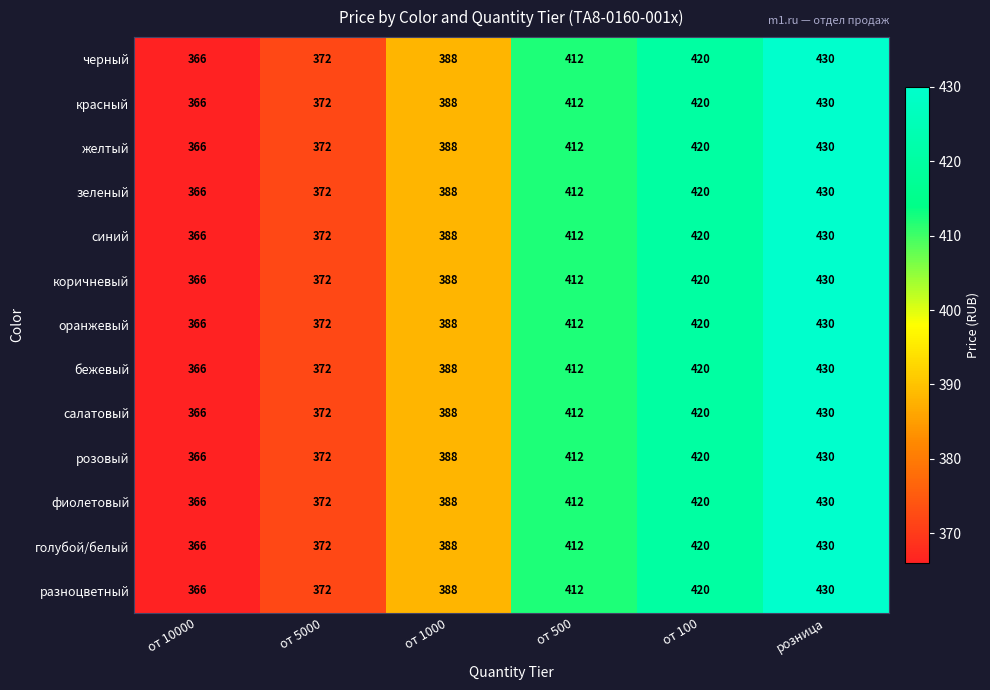

The коричневый series shows 726 at от 100. True or false?

False